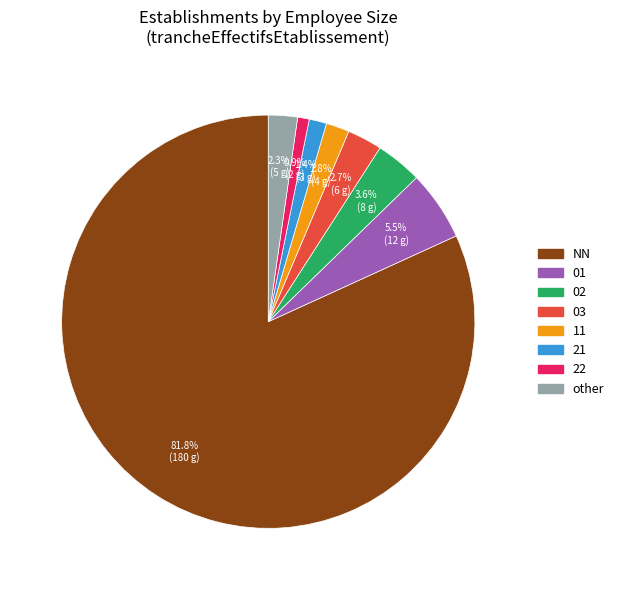

Is there a majority slice in this chart?

Yes